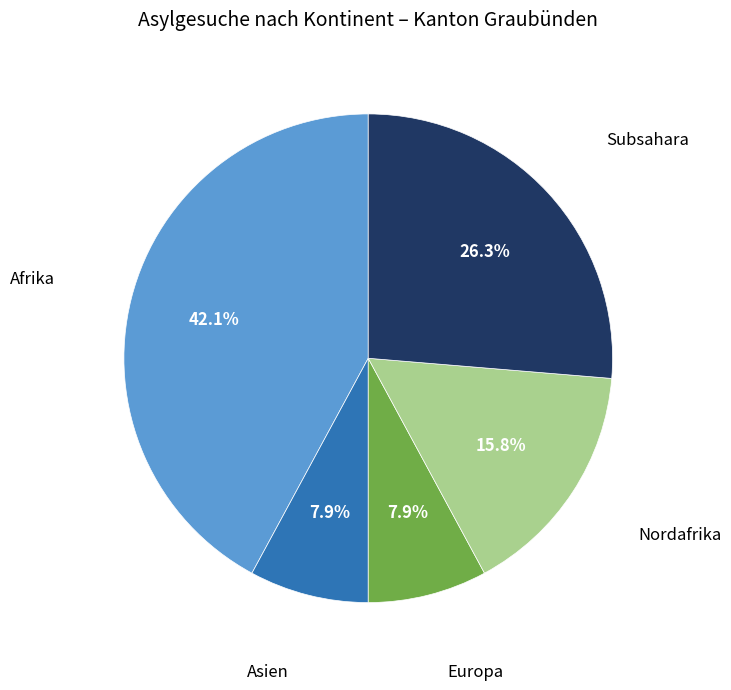

Is there any slice that represents more than half of the pie?

No